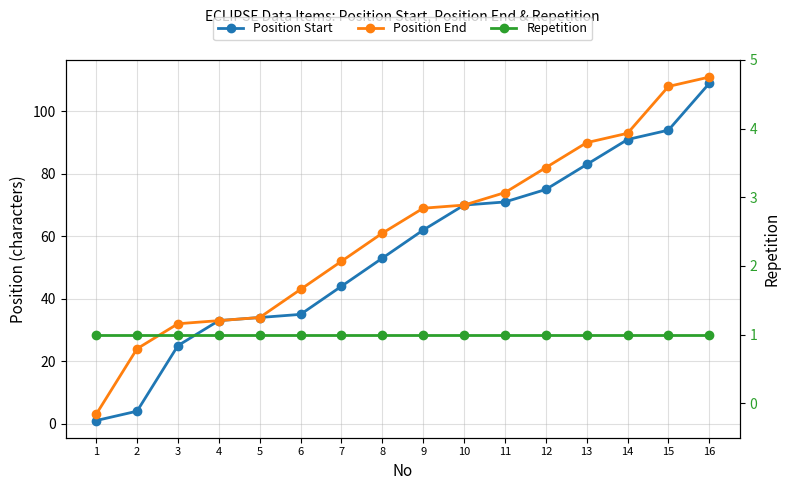

Reading right to left, extract all data points from this chart.

Position Start: 109	94	91	83	75	71	70	62	53	44	35	34	33	25	4	1
Position End: 111	108	93	90	82	74	70	69	61	52	43	34	33	32	24	3
Repetition: 1	1	1	1	1	1	1	1	1	1	1	1	1	1	1	1